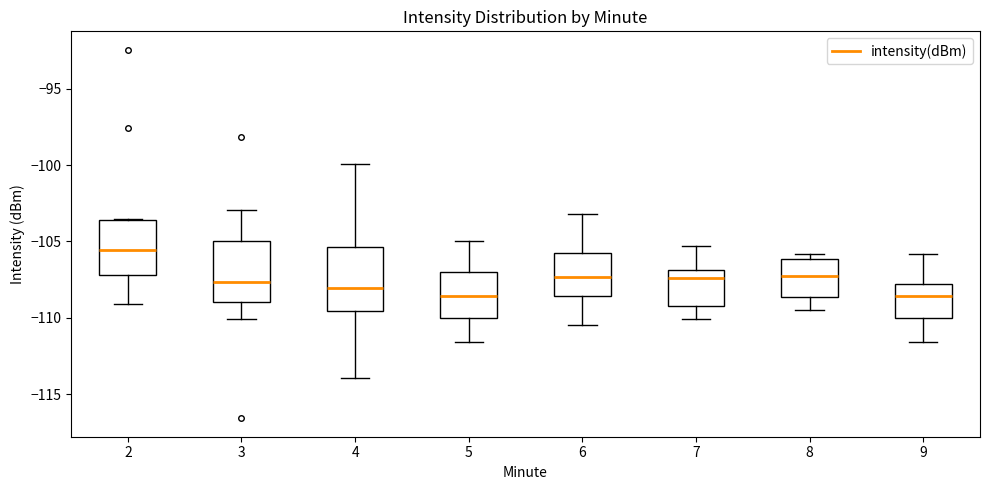

Reading left to right, read every box against the y-axis: the position of its median line, the range the box covers, and the ends of its whiskers. The values are not printed on the chart, so give them approximately, as read against the axis.

2: median -105.5, box -107.0 to -103.5, whiskers -109.0 to -103.5
3: median -107.5, box -109.0 to -105.0, whiskers -110.0 to -103.0
4: median -108.0, box -109.5 to -105.5, whiskers -114.0 to -100.0
5: median -108.5, box -110.0 to -107.0, whiskers -111.5 to -105.0
6: median -107.5, box -108.5 to -105.5, whiskers -110.5 to -103.0
7: median -107.5, box -109.0 to -107.0, whiskers -110.0 to -105.5
8: median -107.0, box -108.5 to -106.0, whiskers -109.5 to -106.0 (just above the box's upper edge)
9: median -108.5, box -110.0 to -108.0, whiskers -111.5 to -106.0